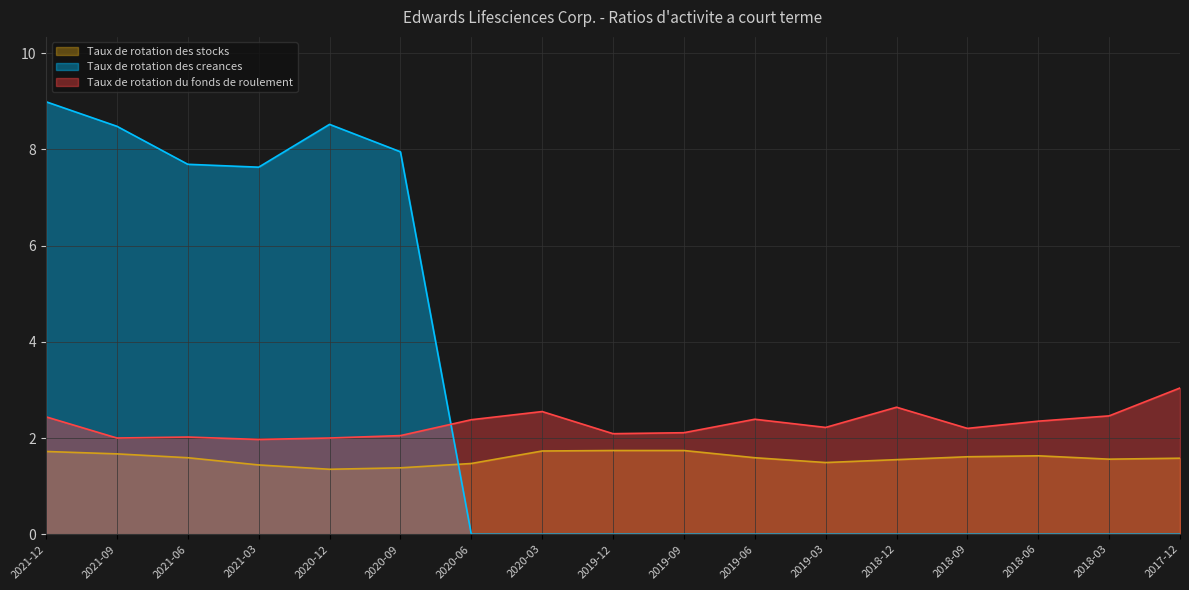

What are all the series names shown in the legend?

Taux de rotation des stocks, Taux de rotation des creances, Taux de rotation du fonds de roulement